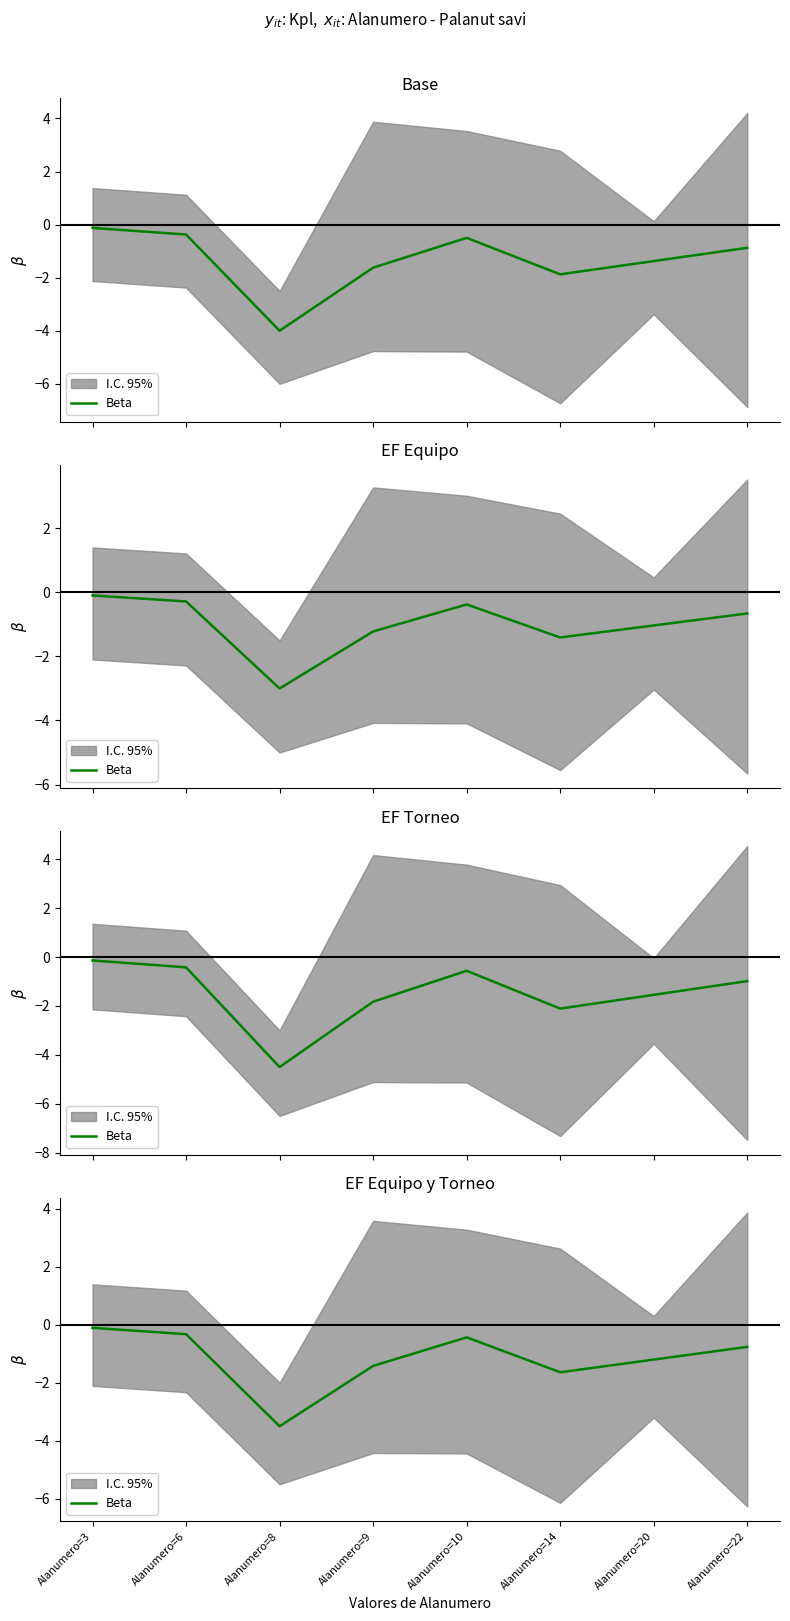

What is the value of the 1st point from the left?

-0.1